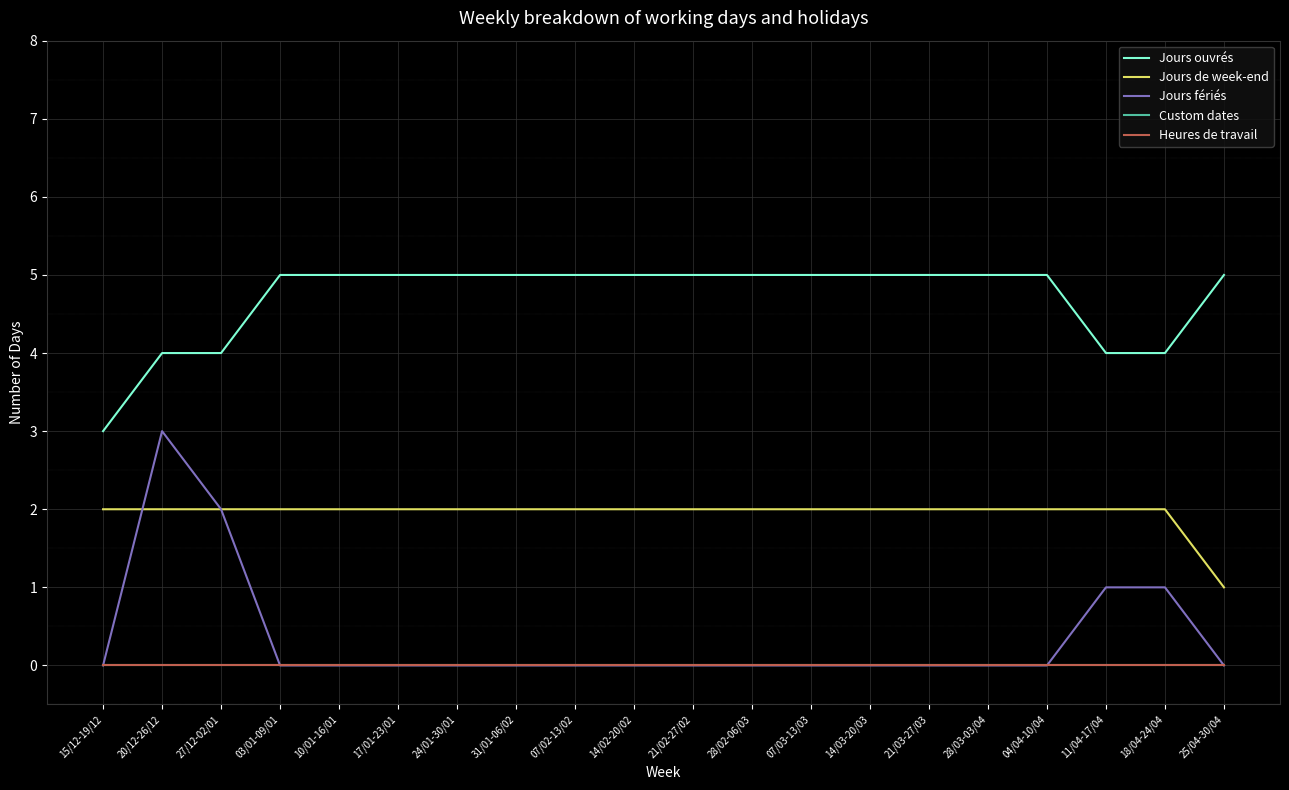

Does the chart display data point markers on the line(s)?

No